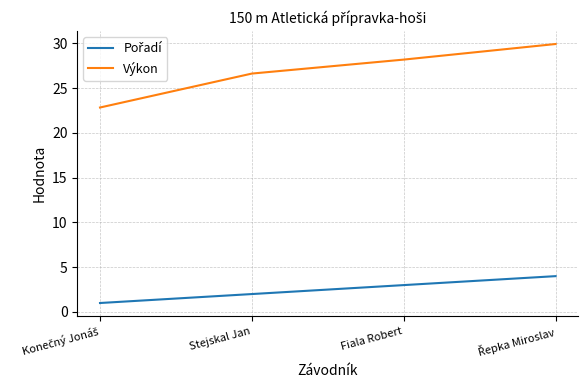

Where is Výkon nearest to the value 26?

Stejskal Jan